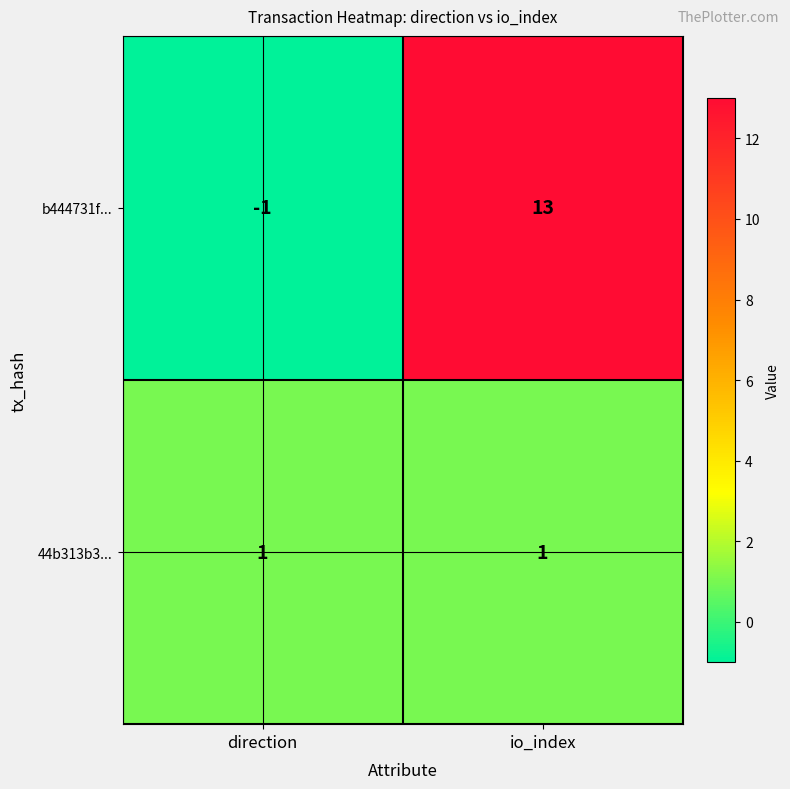

List the series in order of their overall mean, highest first.

b444731f..., 44b313b3...